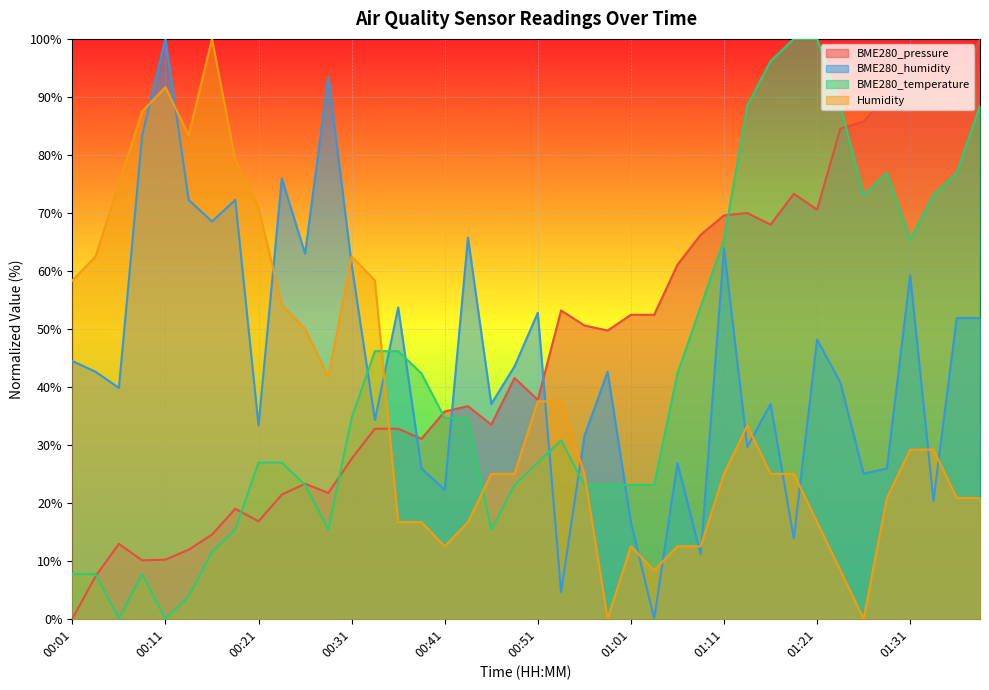

Rank the series by their maximum value, from highest to lowest.

BME280_pressure, BME280_humidity, BME280_temperature, Humidity